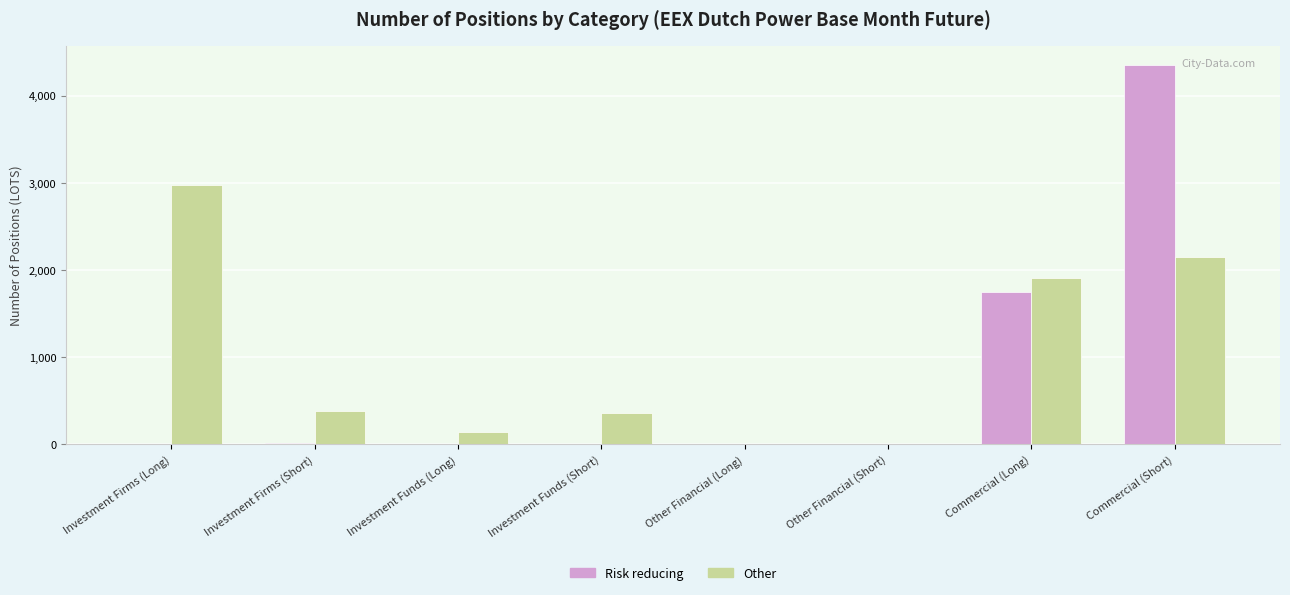

What is the sum of all Risk reducing values?

6115.0